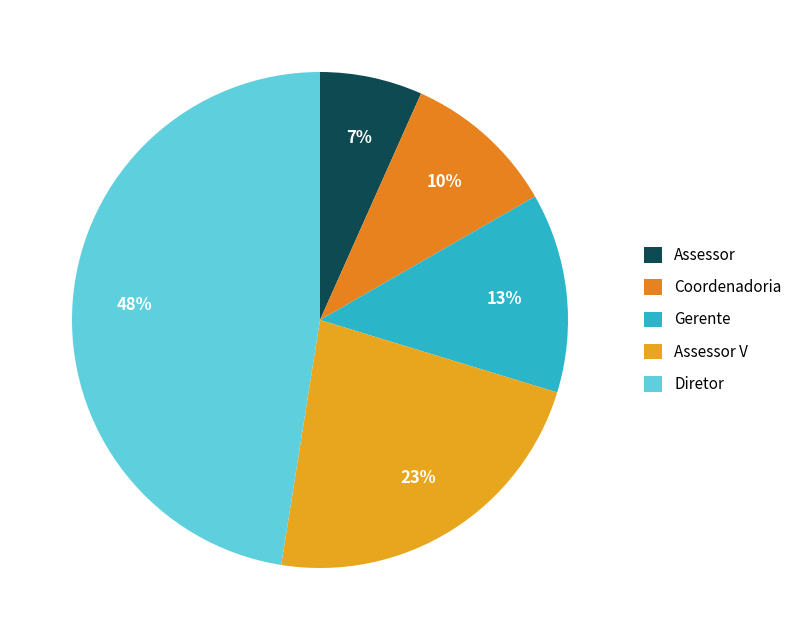

To the nearest percent, what is the combined percentage of Assessor and Diretor?

54%